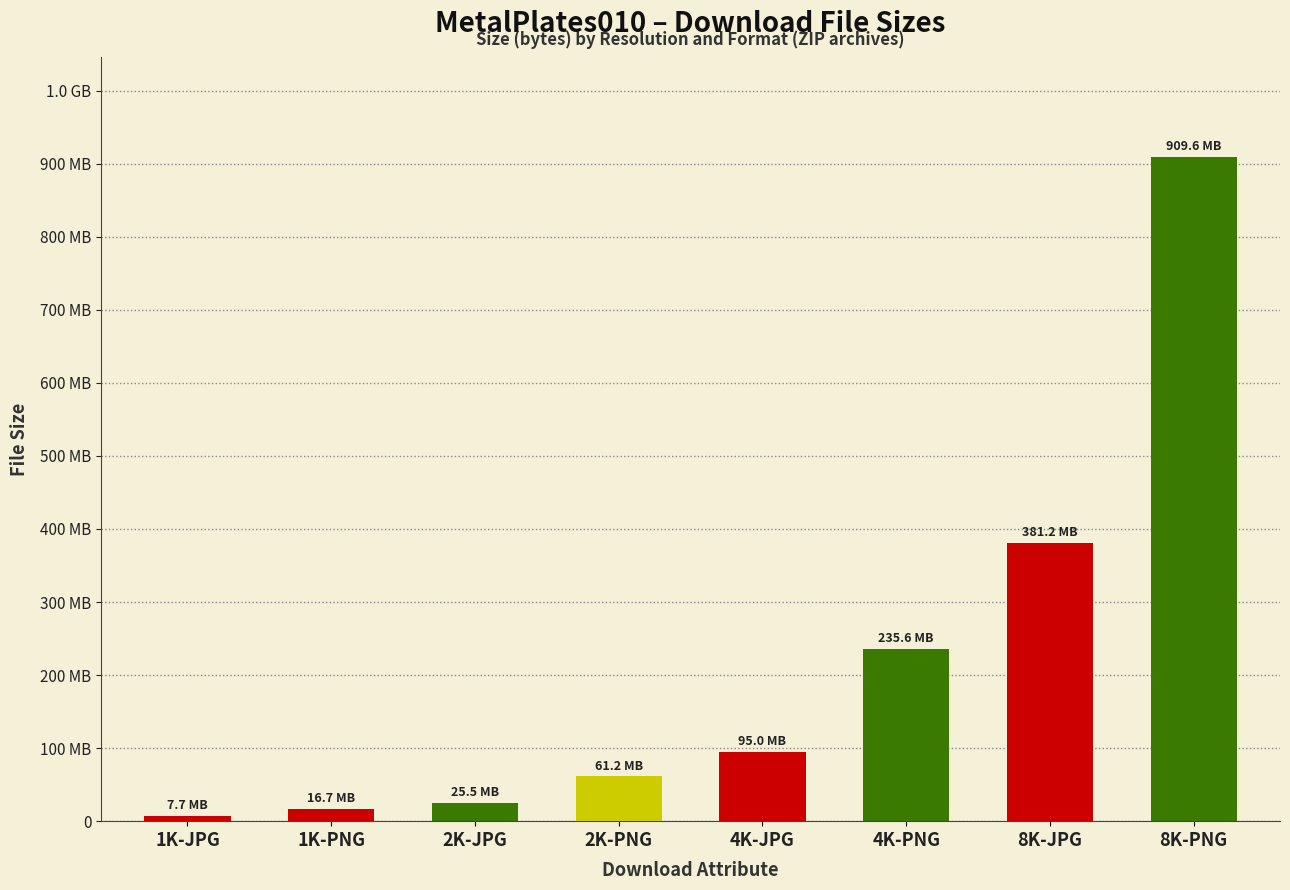

Is it true that the value at 2K-PNG is 61240713?

True